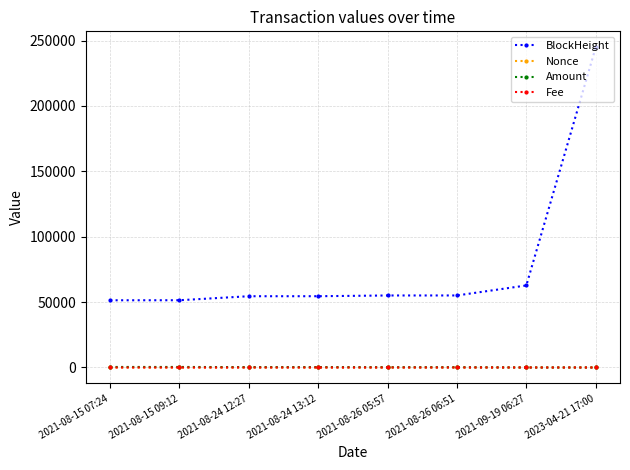

How many lines are shown in the chart?

4